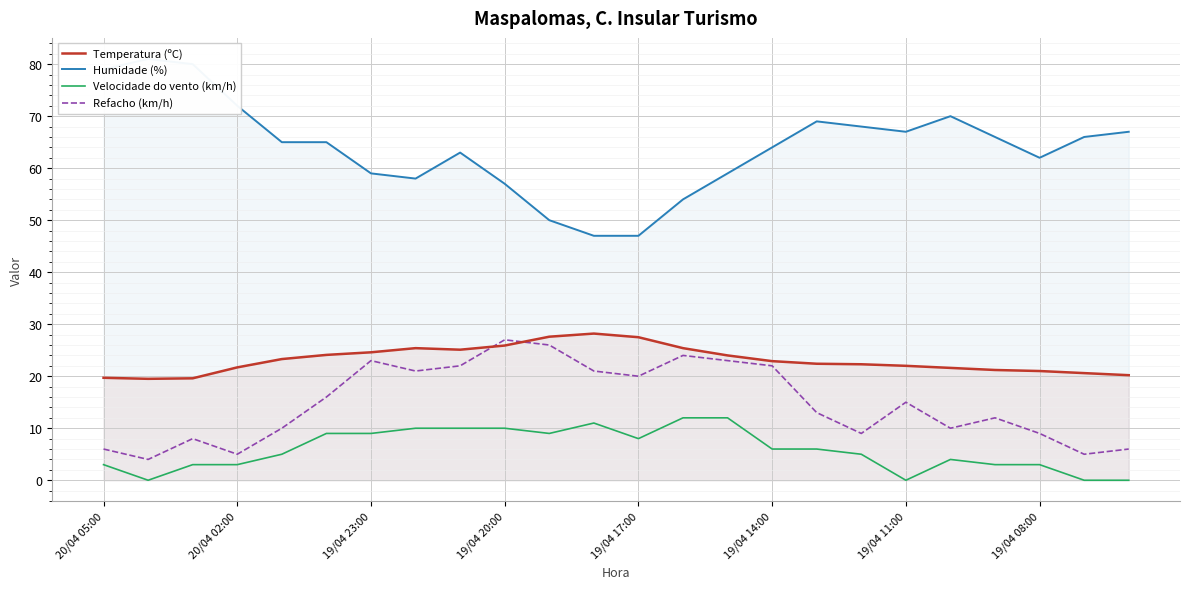

How many distinct data groups are displayed?

4